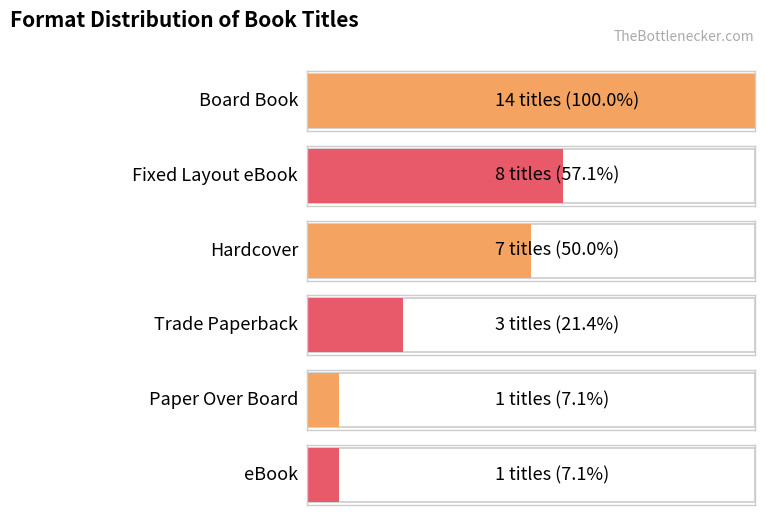

What is the value of the 5th bar from the left?

1